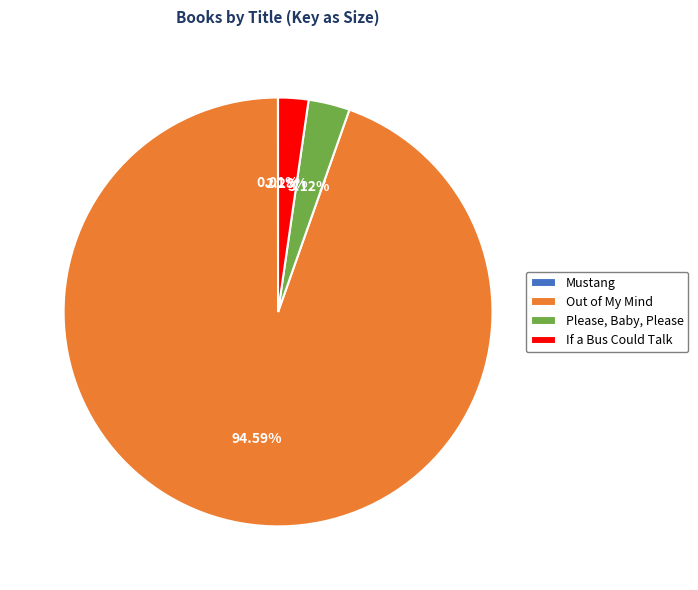

What is the largest slice in the pie chart?

Out of My Mind